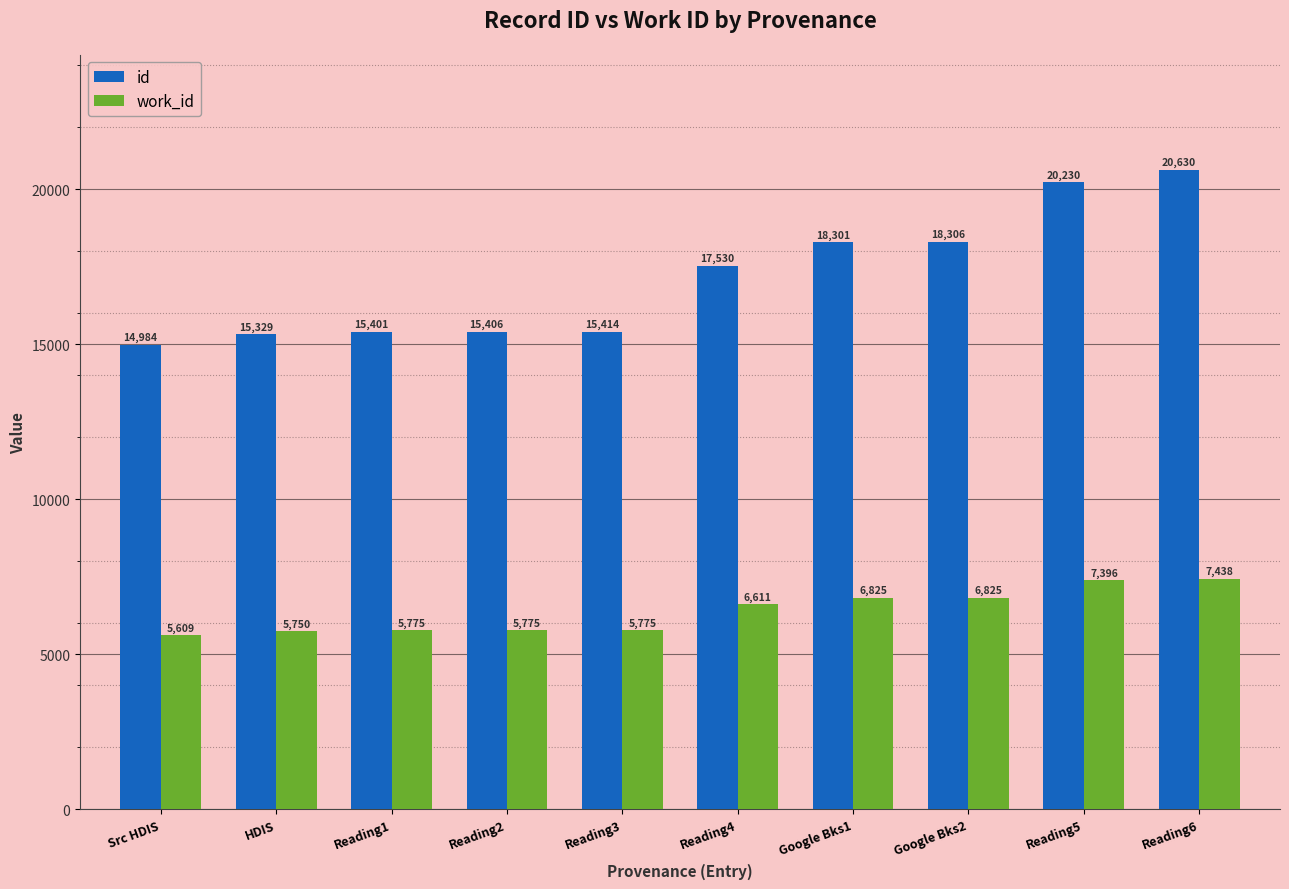

At which label does id reach its peak?

Reading6